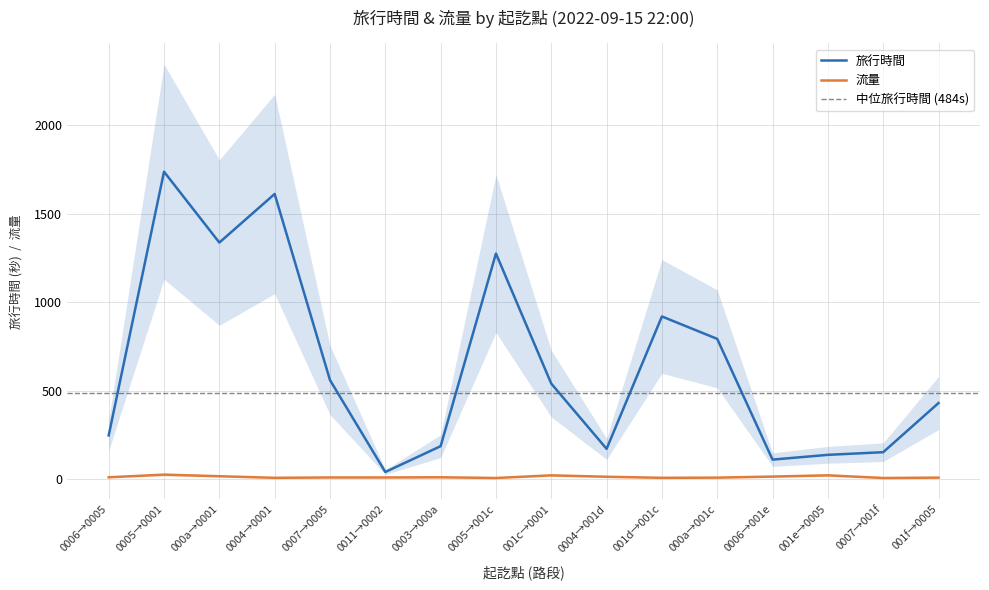

The value of 旅行時間 at 0005→001c is 531. True or false?

False